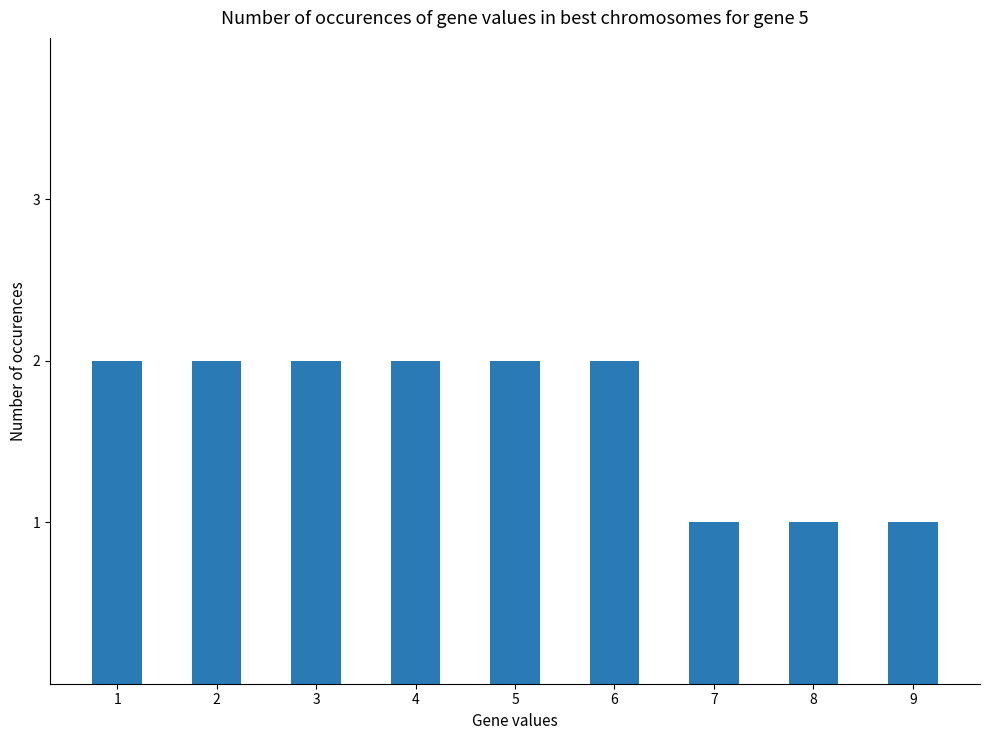

Which has a higher value, 6 or 9?

6